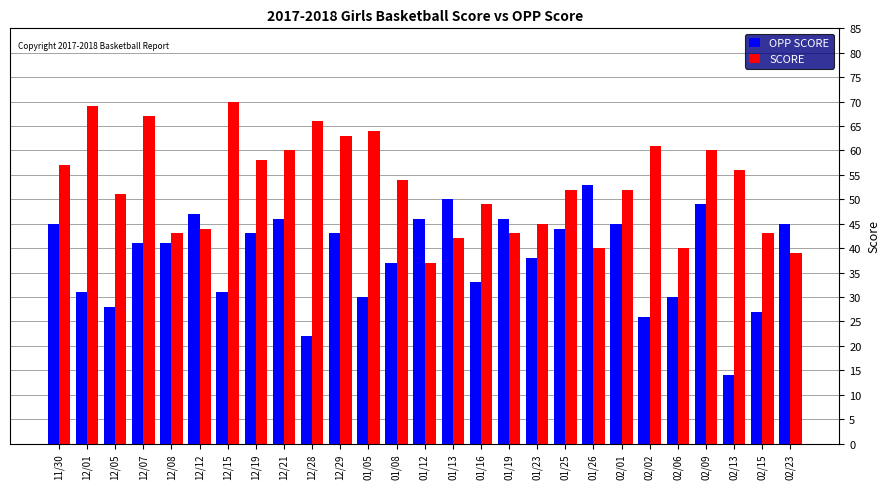

Where does the SCORE series first go above 52?

11/30